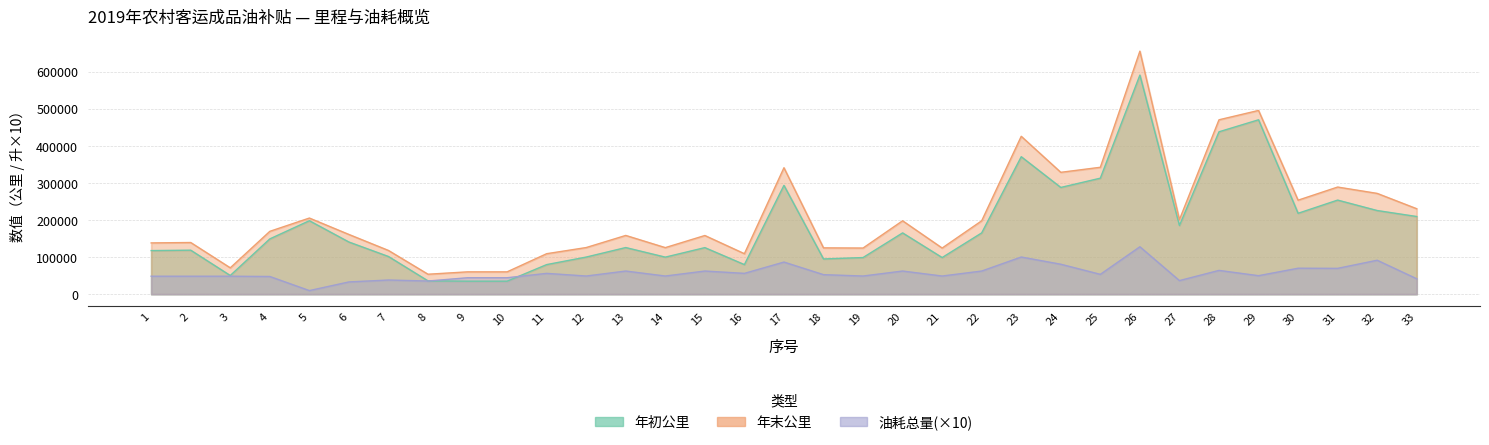

At 16, list the series in order from smallest to largest.

油耗总量, 年初公里, 年末公里